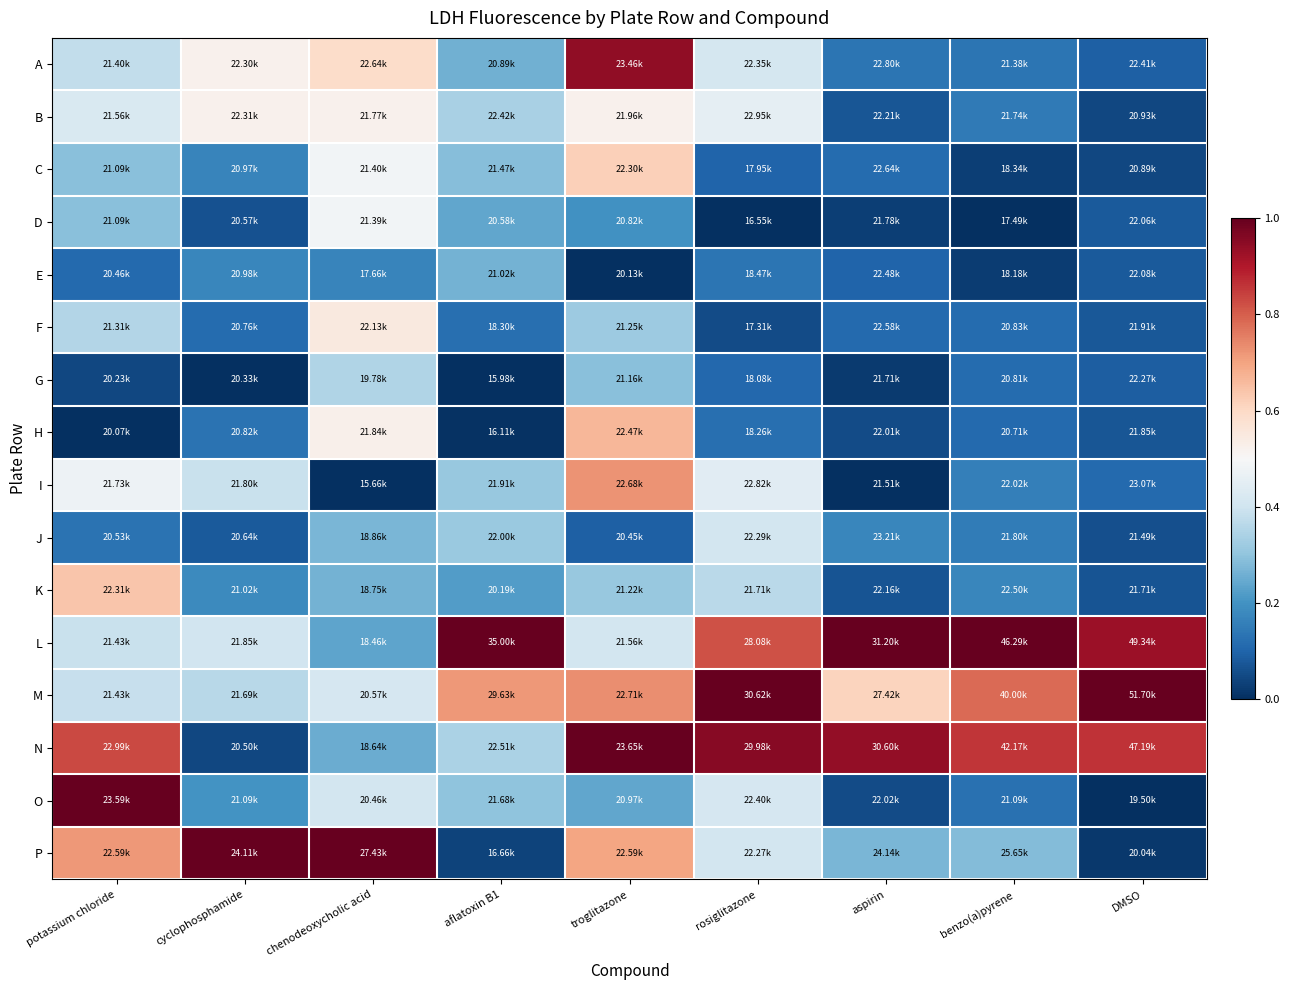

At how many categories does at least one series exceed 0?

9